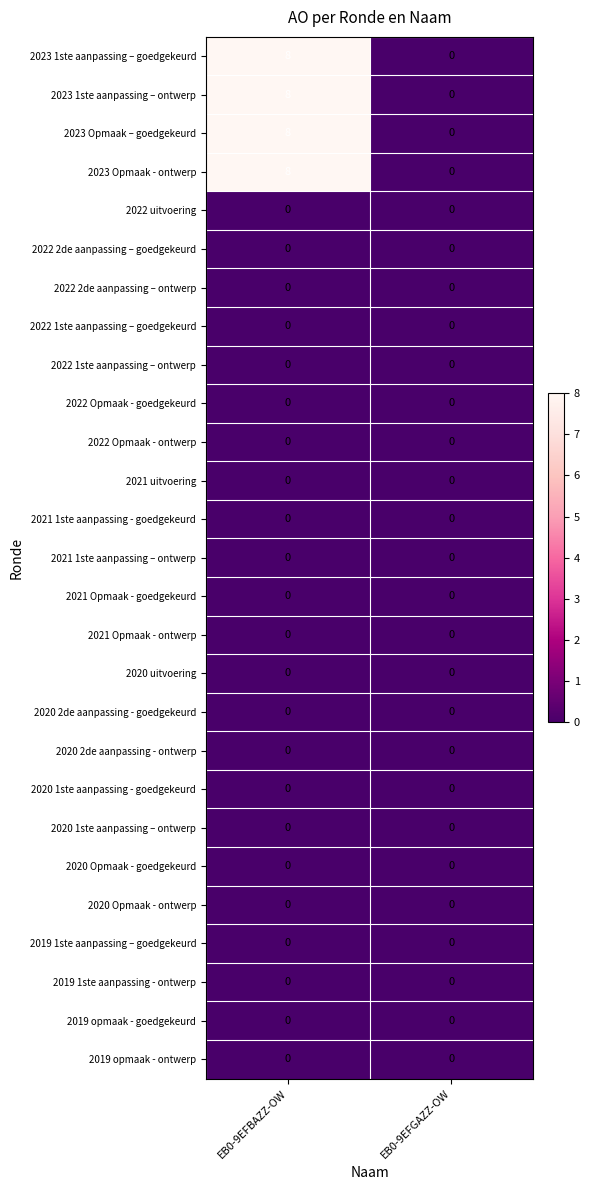

What is the spread (max minus min) of values at EB0-9EFBAZZ-OW?

8